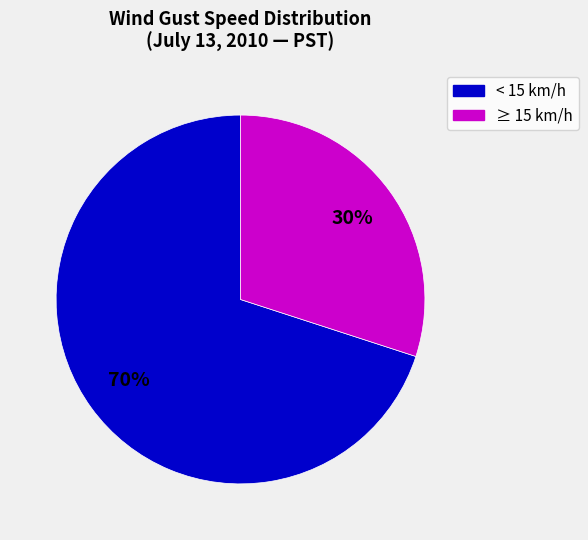

Does any single category account for the majority?

Yes